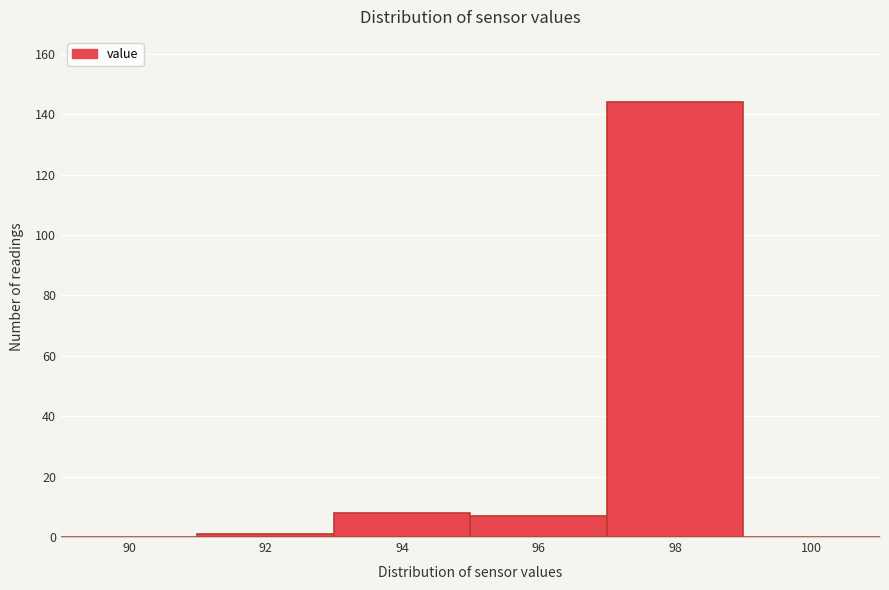

Reading right to left, extract all data points from this chart.

100=0	98=144	96=7	94=8	92=1	90=0